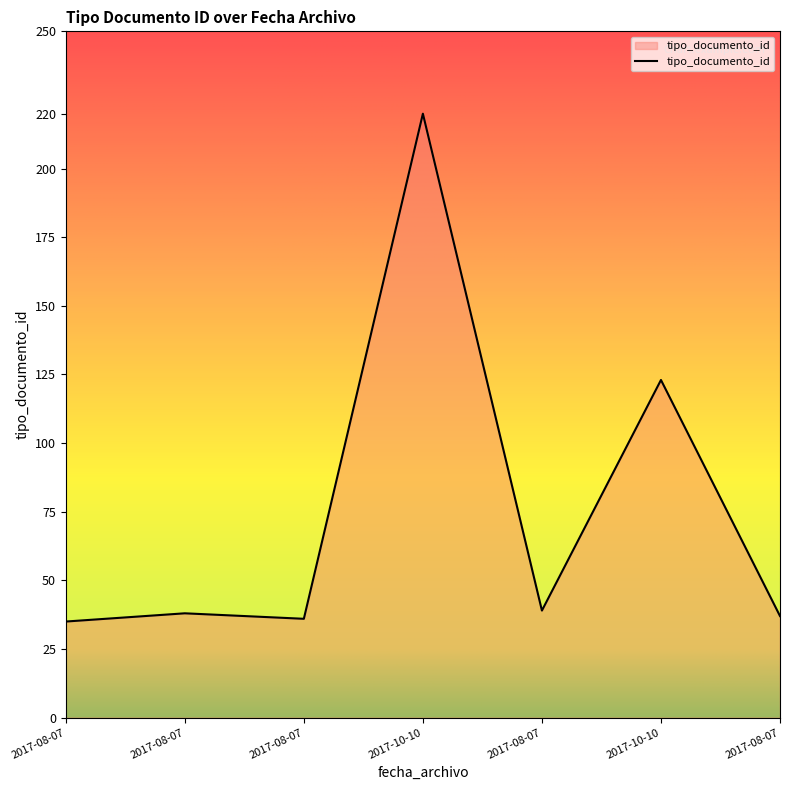

Rank the categories by value from highest to lowest.

2017-10-10, 2017-10-10, 2017-08-07, 2017-08-07, 2017-08-07, 2017-08-07, 2017-08-07